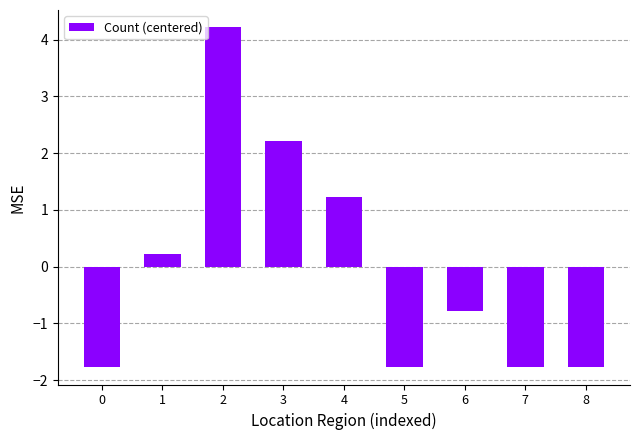

How many data points does each series have?

9